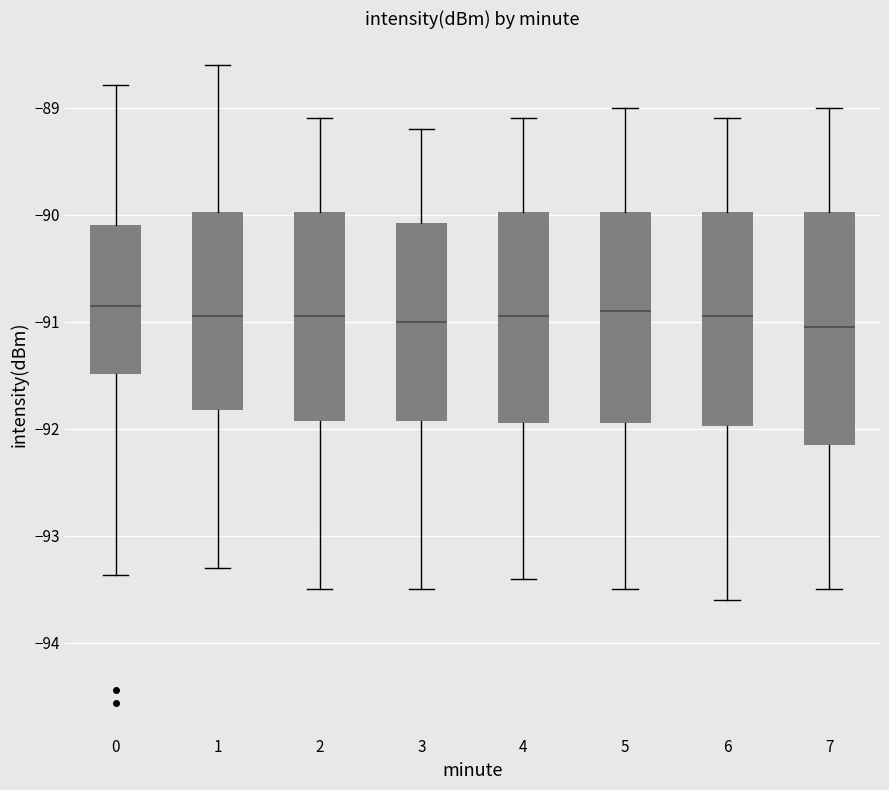

Reading left to right, transcribe this box plot: for each box, give where its median line is, the range the box spans, and where its two whiskers end, as read against the y-axis. The values are not printed on the chart, so give them approximately, as read against the axis.

0: median -90.9, box -91.5 to -90.1, whiskers -93.4 to -88.8
1: median -90.9, box -91.8 to -90.0, whiskers -93.3 to -88.6
2: median -90.9, box -91.9 to -90.0, whiskers -93.5 to -89.1
3: median -91.0, box -91.9 to -90.1, whiskers -93.5 to -89.2
4: median -90.9, box -91.9 to -90.0, whiskers -93.4 to -89.1
5: median -90.9, box -91.9 to -90.0, whiskers -93.5 to -89.0
6: median -90.9, box -92.0 to -90.0, whiskers -93.6 to -89.1
7: median -91.0, box -92.1 to -90.0, whiskers -93.5 to -89.0